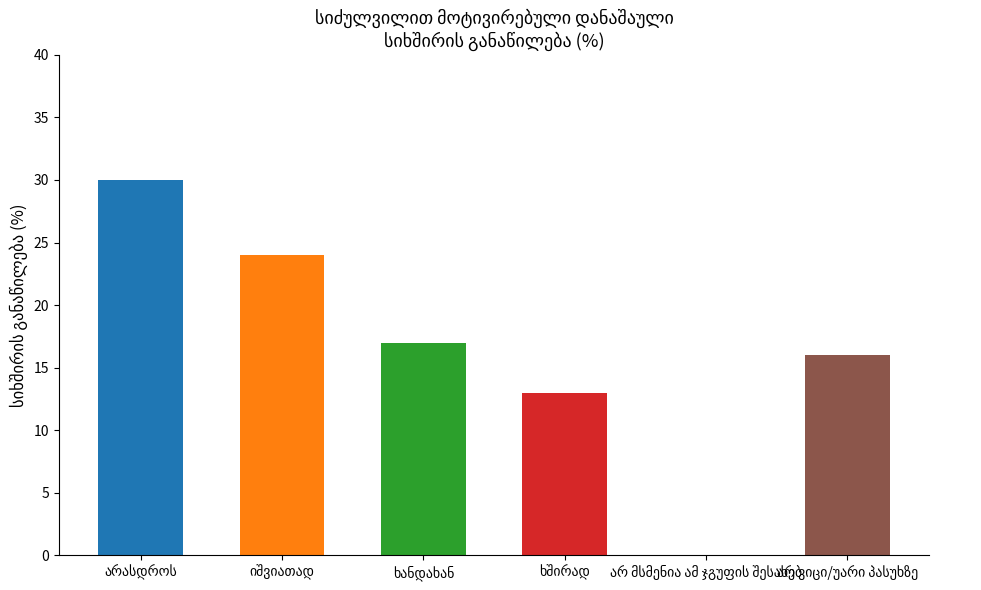

How many values are between 13 and 24?

4